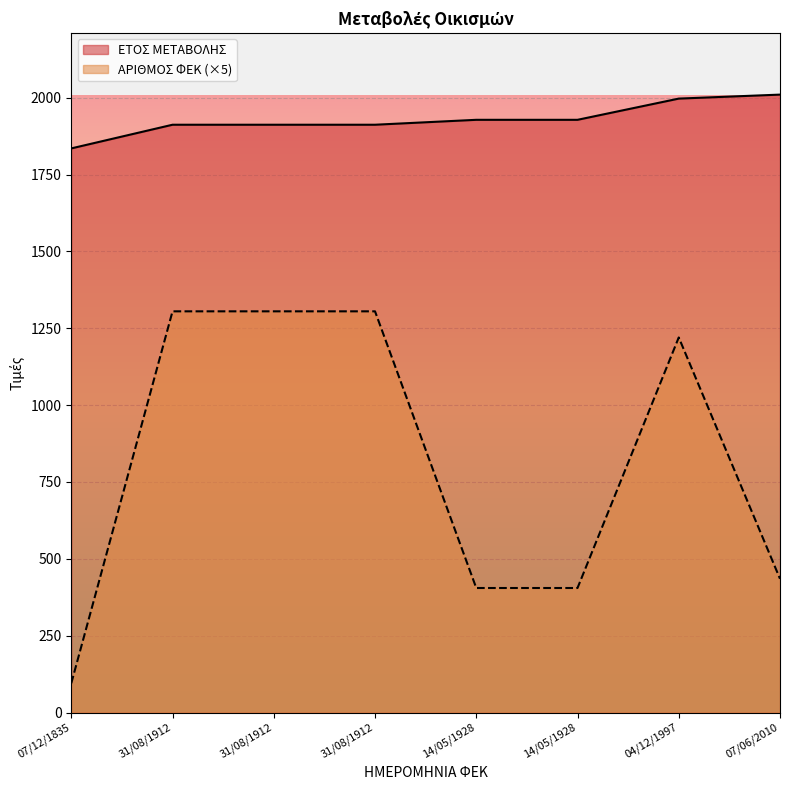

Rank the categories by ΑΡΙΘΜΟΣ ΦΕΚ value from highest to lowest.

31/08/1912, 31/08/1912, 31/08/1912, 04/12/1997, 07/06/2010, 14/05/1928, 14/05/1928, 07/12/1835